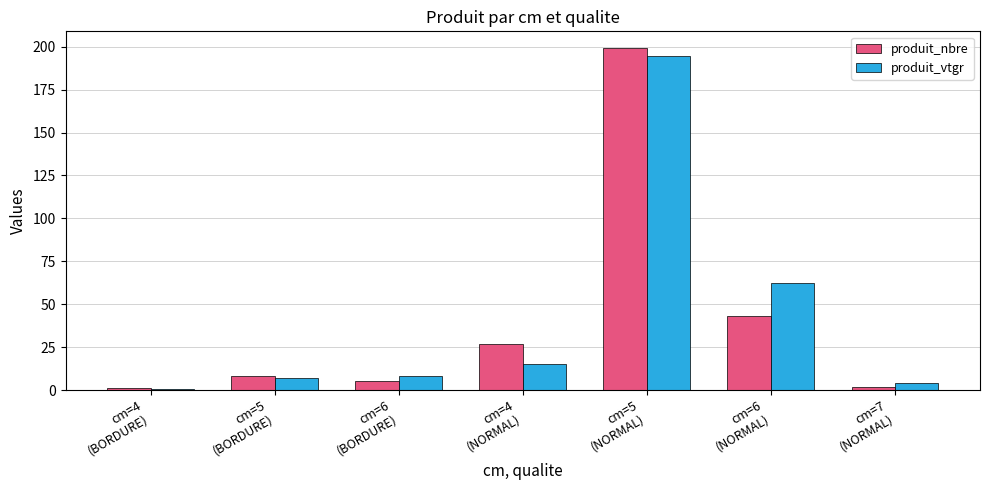

Where is produit_vtgr nearest to the value 97?

cm=6
(NORMAL)